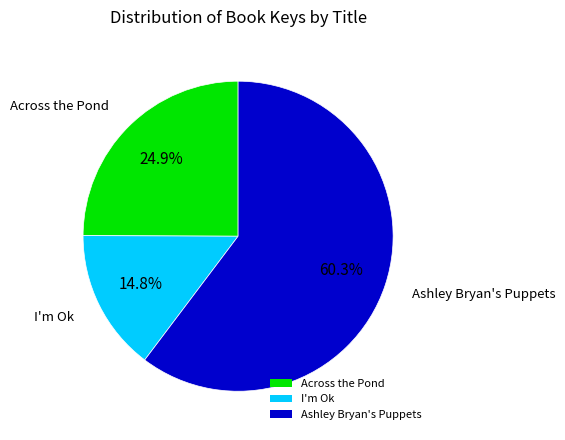

What is the majority slice?

Ashley Bryan's Puppets